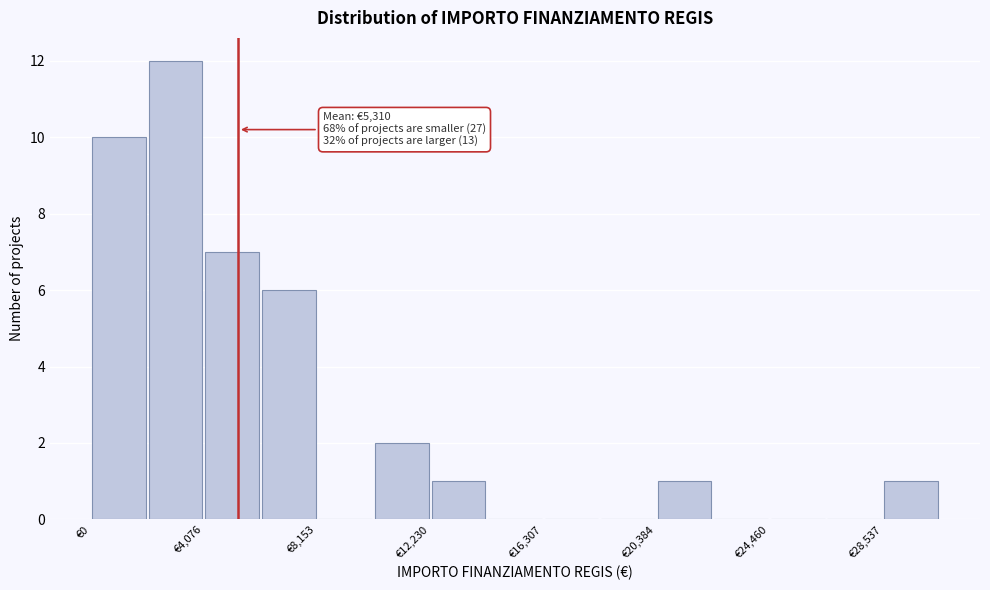

Which range on the x-axis has the tallest bar?

2000 to 4000